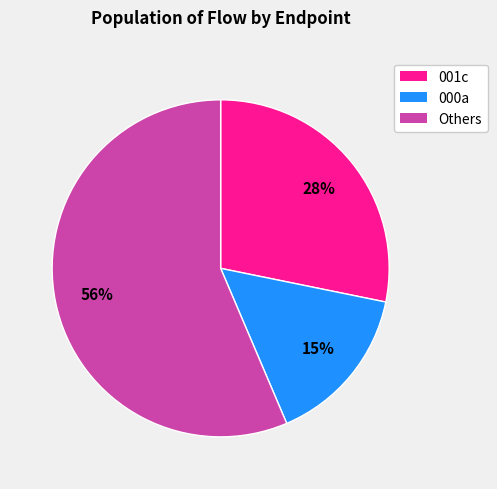

Is there a majority slice in this chart?

Yes